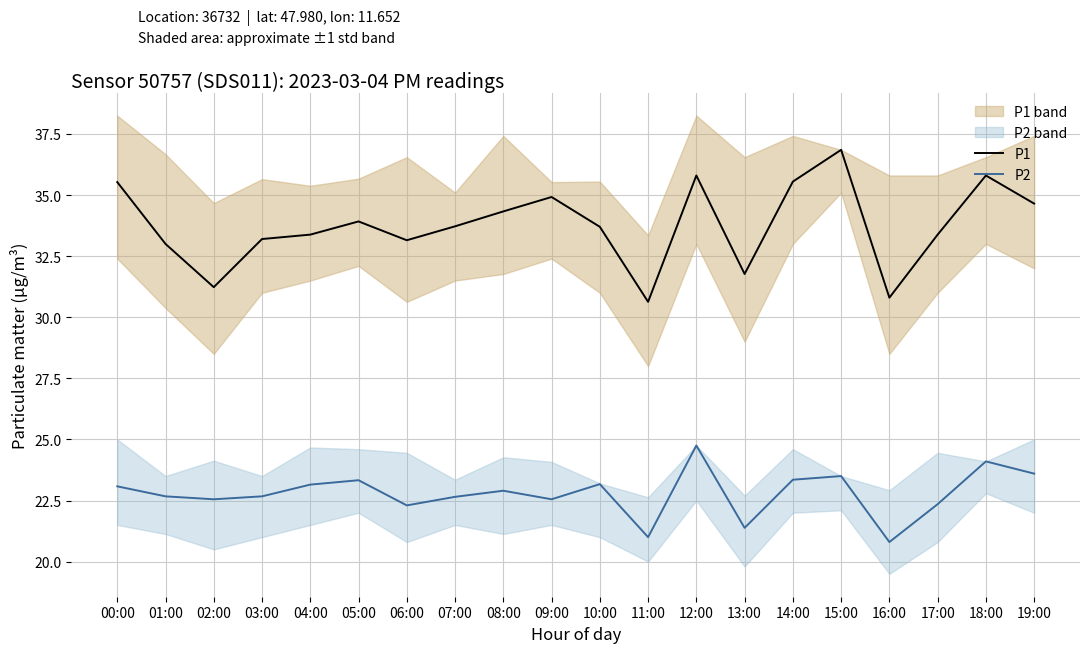

How many interior local valleys does the P2 series have?

6